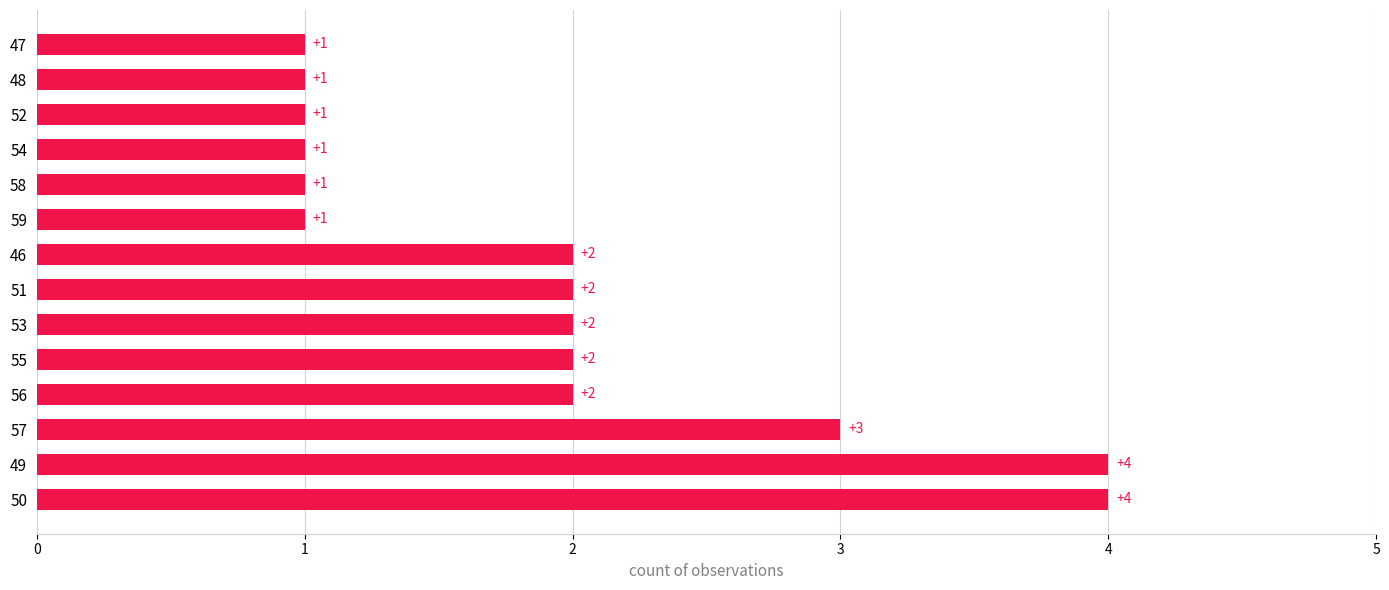

Is it true that the value at 49 is 4?

True